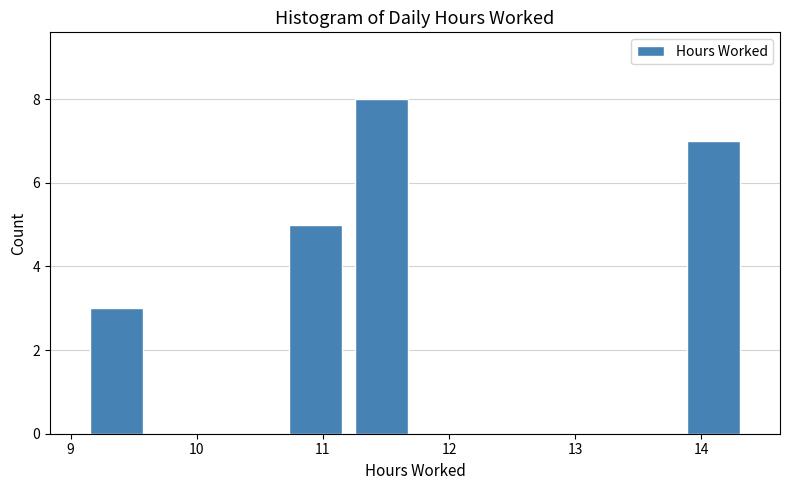

Reading left to right, list every bar in this chart as the range it spans on the x-axis followed by its height. Neither the bar edges nor the heights are printed on the chart, so give them approximately, as read against the axes.

9.1 to 9.6: 3
9.6 to 10.2: 0
10.2 to 10.7: 0
10.7 to 11.2: 5
11.2 to 11.7: 8
11.7 to 12.3: 0
12.3 to 12.8: 0
12.8 to 13.3: 0
13.3 to 13.8: 0
13.8 to 14.4: 7